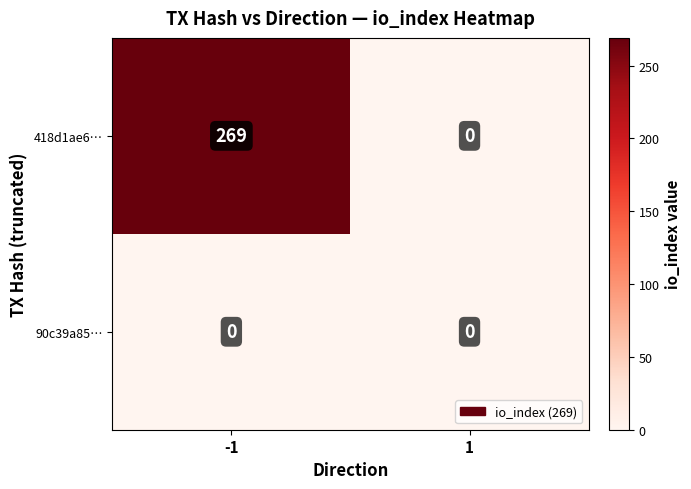

Reading right to left, transcribe all the data shown in this chart.

418d1ae6…: 0	269
90c39a85…: 0	0